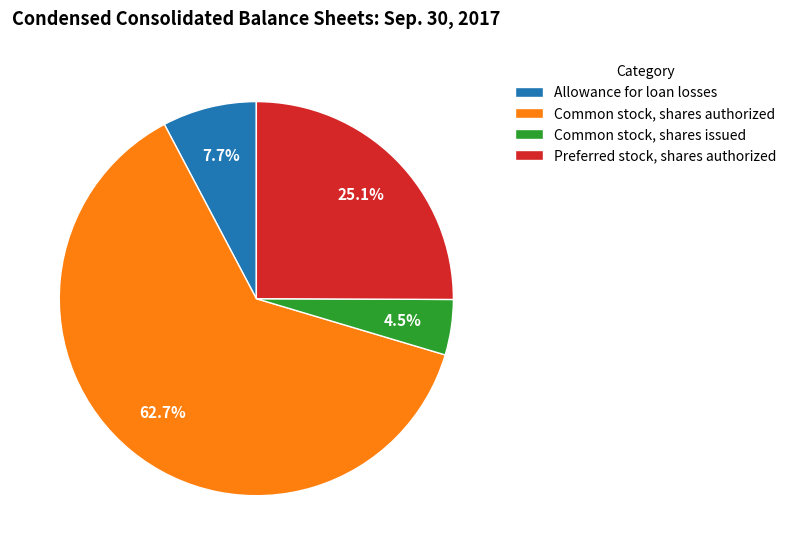

What is the smallest slice in the pie chart?

Common stock, shares issued